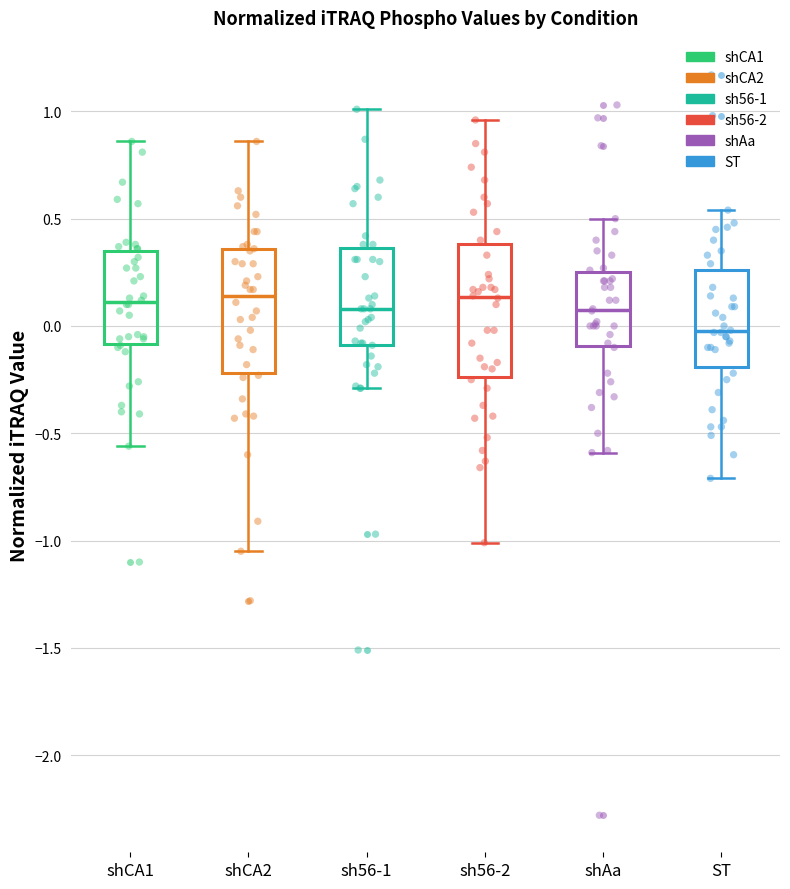

Reading left to right, read every box against the y-axis: the position of its median line, the range the box covers, and the ends of its whiskers. The values are not printed on the chart, so give them approximately, as read against the axis.

shCA1: median 0.10, box -0.10 to 0.35, whiskers -0.55 to 0.85
shCA2: median 0.15, box -0.20 to 0.35, whiskers -1.05 to 0.85
sh56-1: median 0.10, box -0.10 to 0.35, whiskers -0.30 to 1.00
sh56-2: median 0.15, box -0.25 to 0.40, whiskers -1.00 to 0.95
shAa: median 0.10, box -0.10 to 0.25, whiskers -0.60 to 0.50
ST: median 0.00, box -0.20 to 0.25, whiskers -0.70 to 0.55